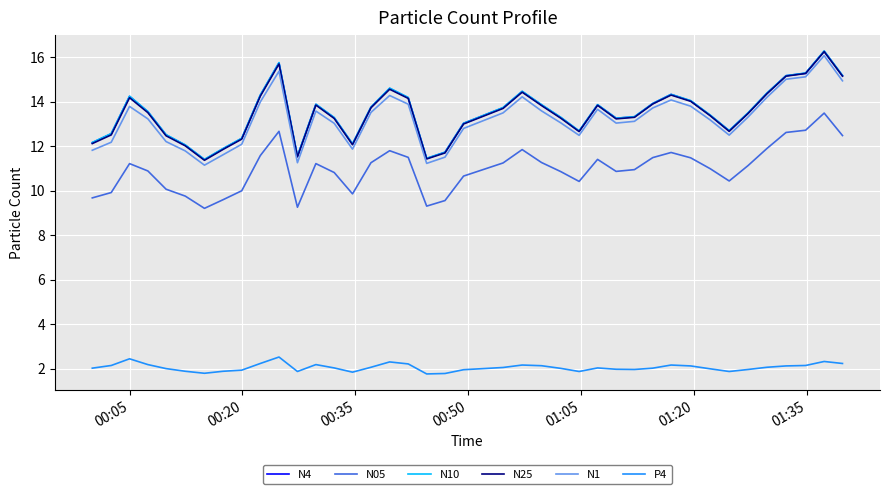

True or false: N25 and N05 cross at least once.

False